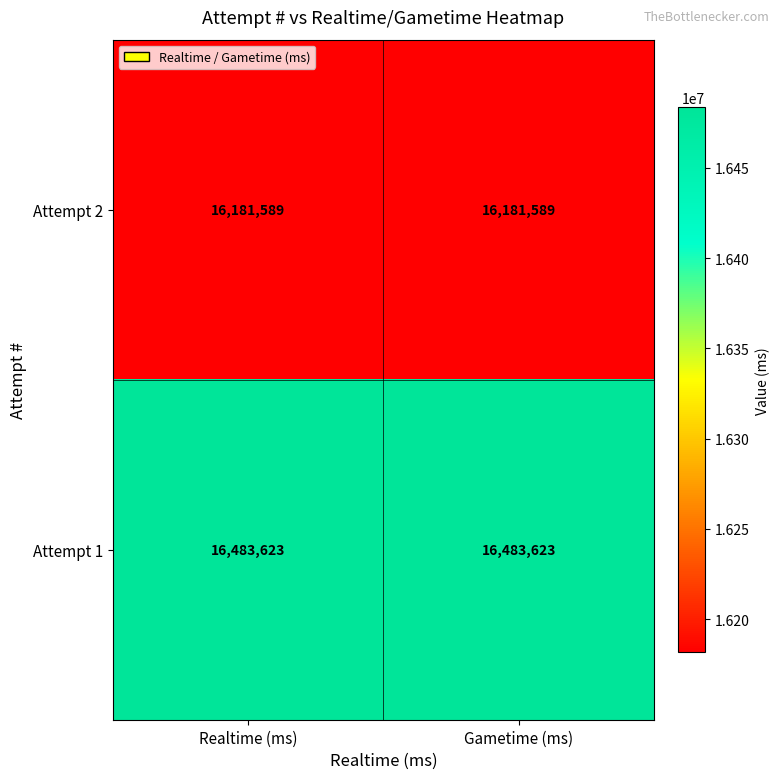

Reading left to right, extract all data points from this chart.

Attempt 2: 16181589	16181589
Attempt 1: 16483623	16483623